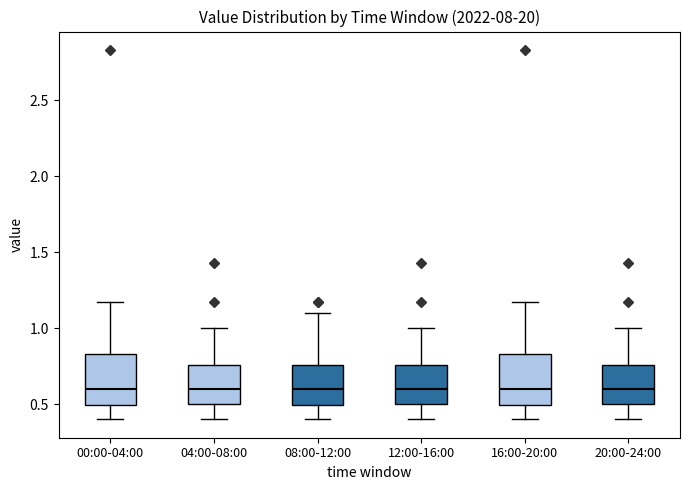

Reading left to right, transcribe this box plot: for each box, give where its median line is, the range the box spans, and where its two whiskers end, as read against the y-axis. The values are not printed on the chart, so give them approximately, as read against the axis.

00:00-04:00: median 0.60, box 0.50 to 0.85, whiskers 0.40 to 1.15
04:00-08:00: median 0.60, box 0.50 to 0.75, whiskers 0.40 to 1.00
08:00-12:00: median 0.60, box 0.50 to 0.75, whiskers 0.40 to 1.10
12:00-16:00: median 0.60, box 0.50 to 0.75, whiskers 0.40 to 1.00
16:00-20:00: median 0.60, box 0.50 to 0.85, whiskers 0.40 to 1.15
20:00-24:00: median 0.60, box 0.50 to 0.75, whiskers 0.40 to 1.00